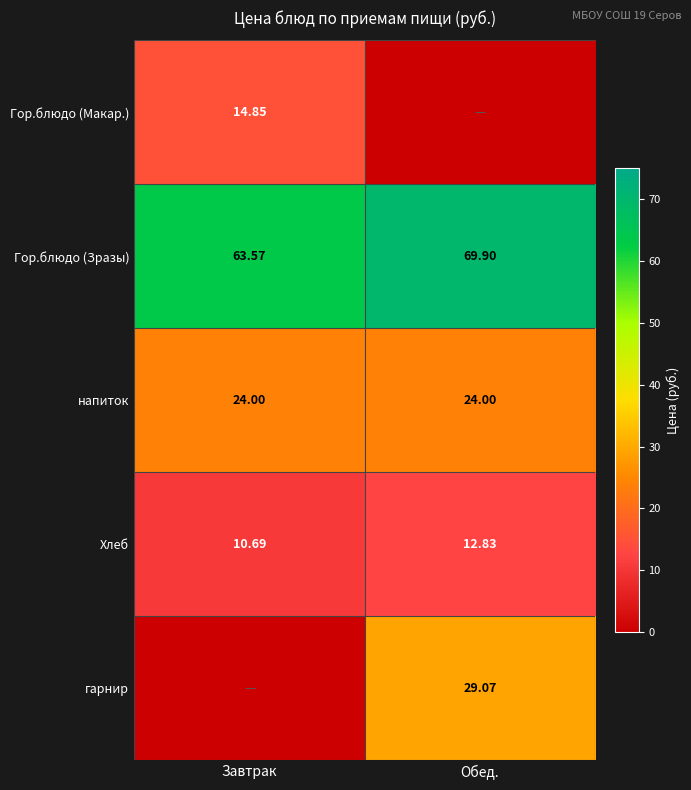

Which category has the highest value in the Хлеб series?

Обед.